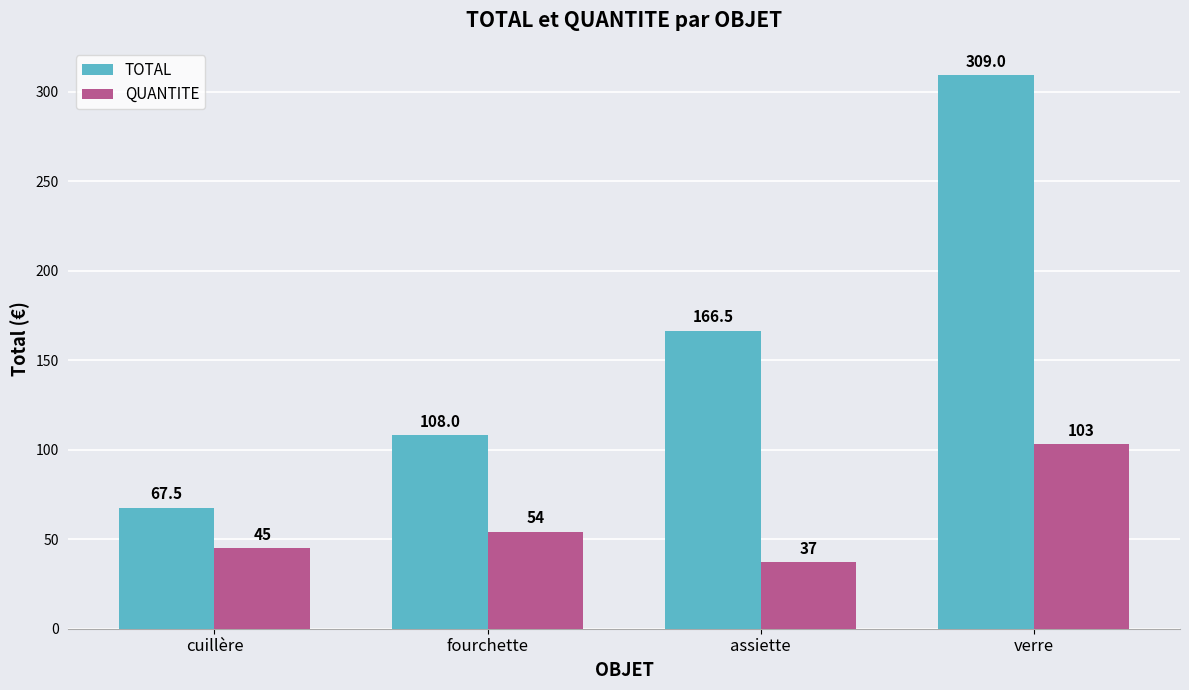

What is the value of the QUANTITE bar at the 1st from the left?

45.0